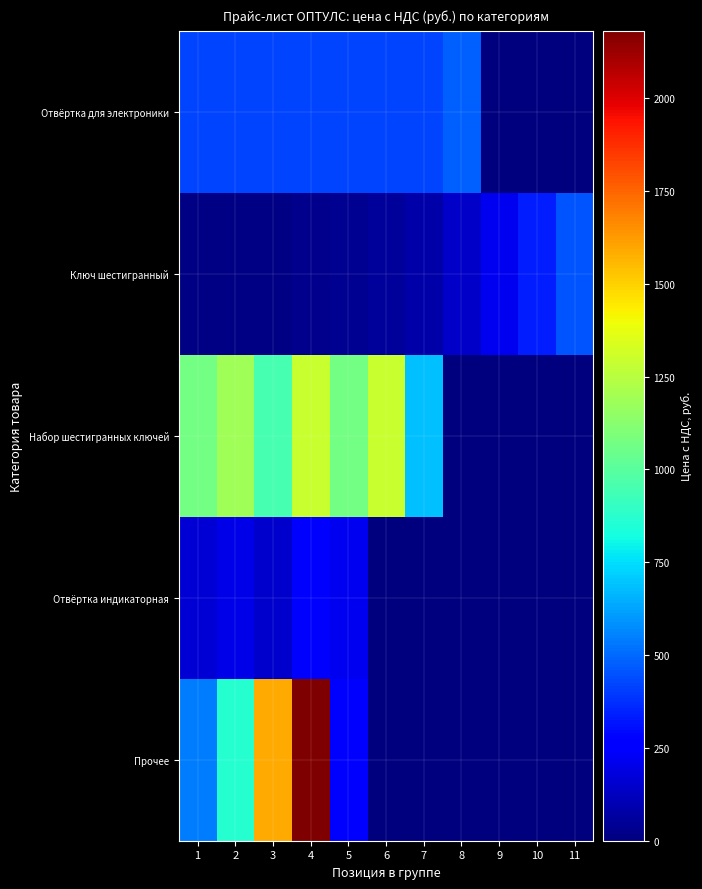

What is the spread (max minus min) of values at 4?

2148